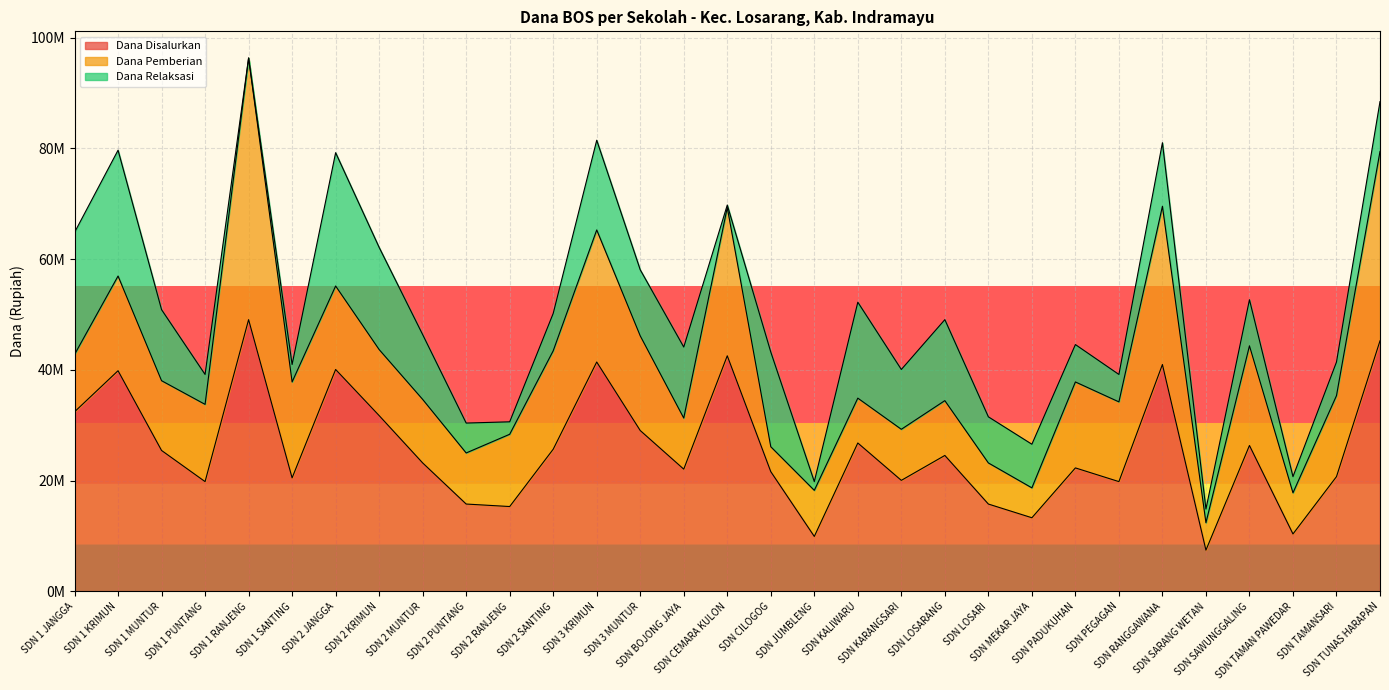

Which series has the widest spread of values?

Dana Pemberian